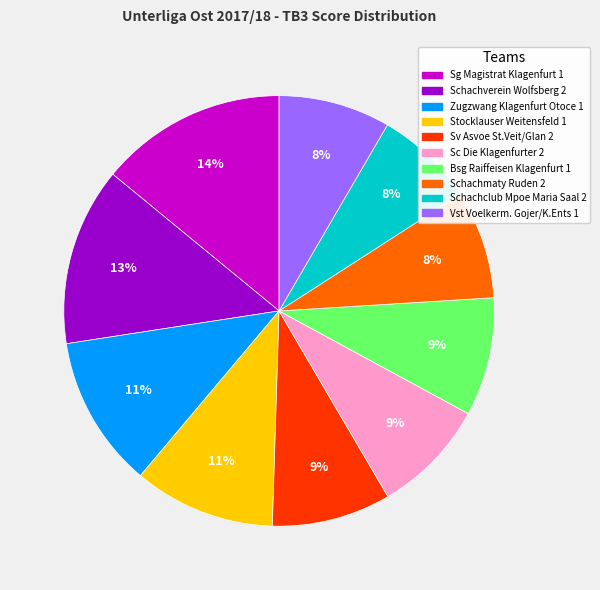

To the nearest percent, what percentage of the pie is Vst Voelkerm. Gojer/K.Ents 1?

8%